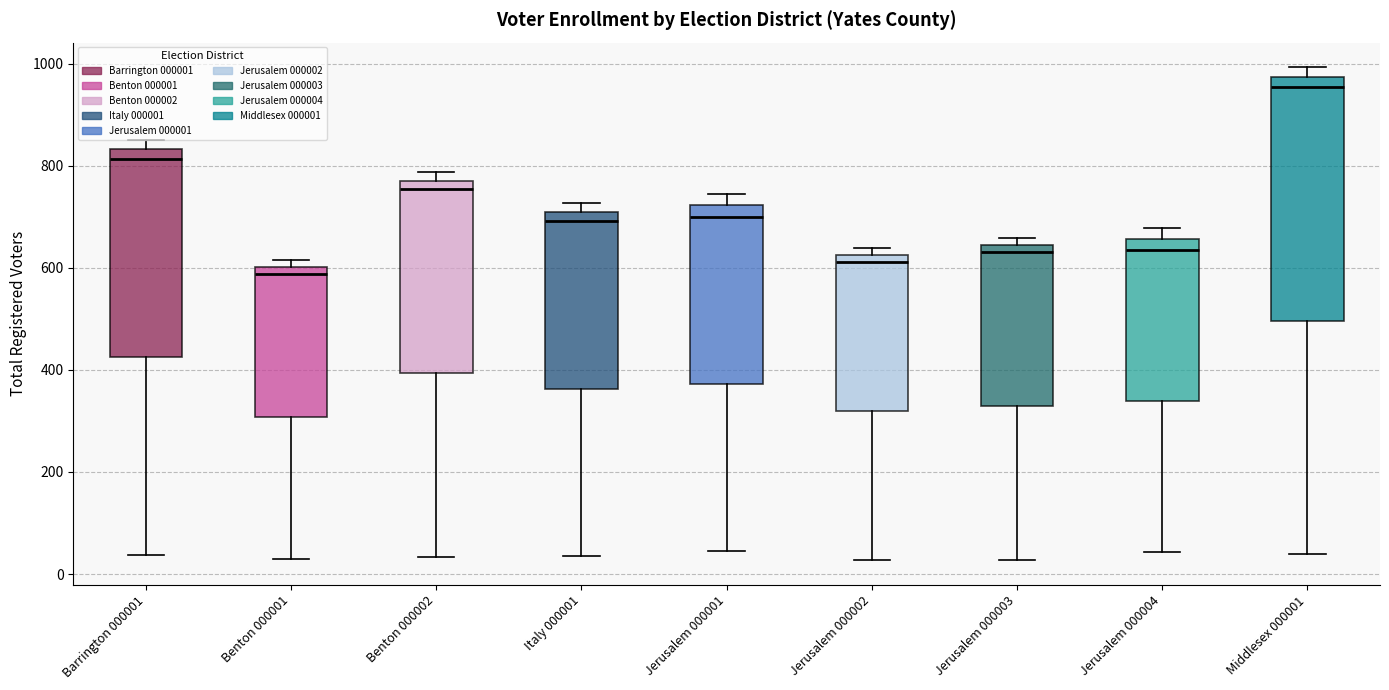

Where does the lower whisker of the box for Middlesex 000001 end on the y-axis? The values are not printed on the chart, so give them approximately, as read against the axis.

40